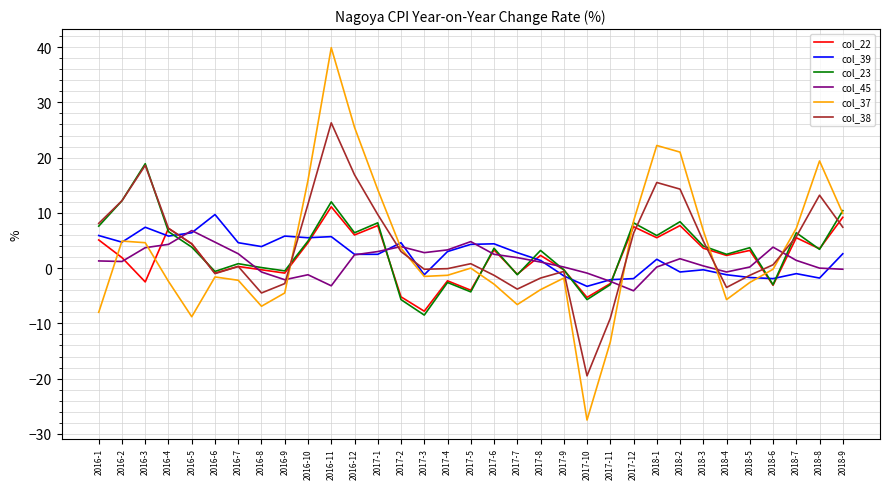

Is it true that col_23 equals -1.2 at 2017-7?

True